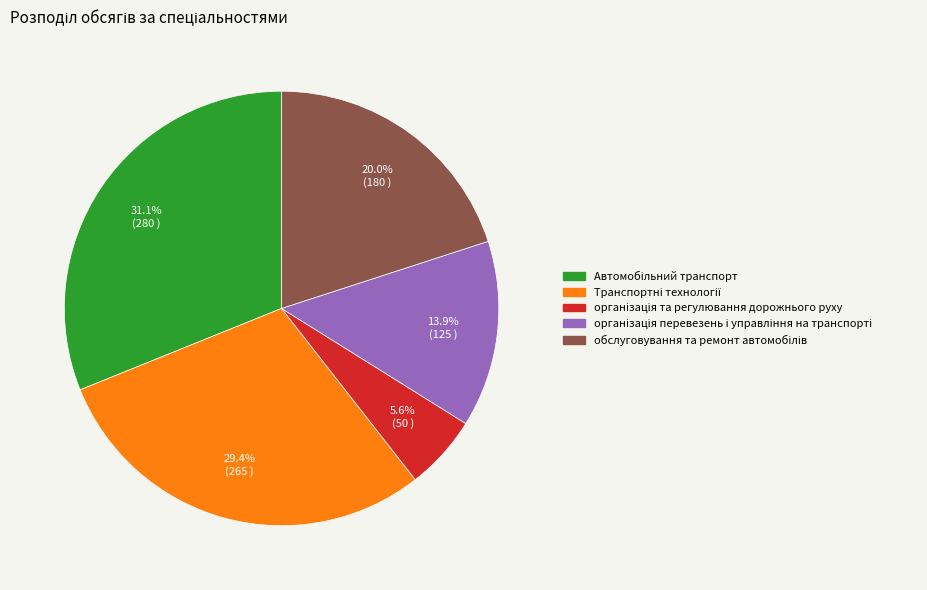

Is there any slice that represents more than half of the pie?

No